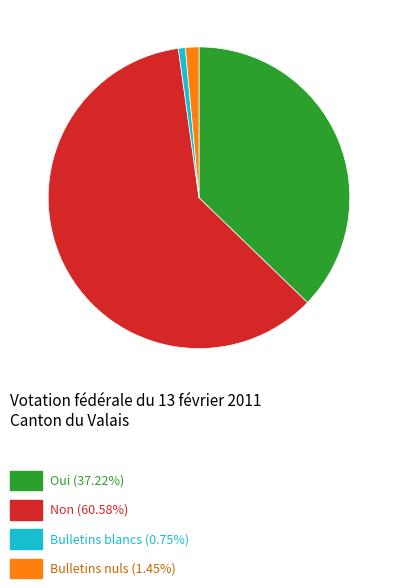

Is there any slice that represents more than half of the pie?

Yes